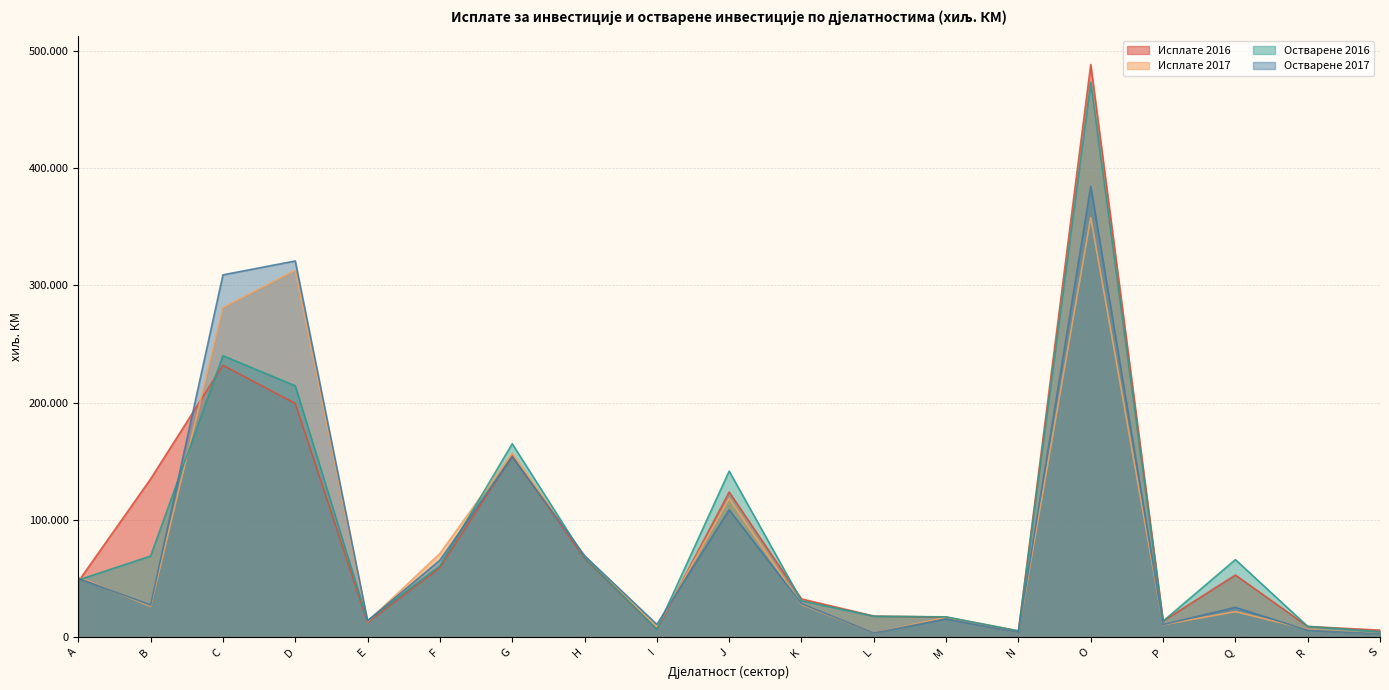

In Исплате 2016, how many points are lower than both neighbors (excluding endpoints)?

4